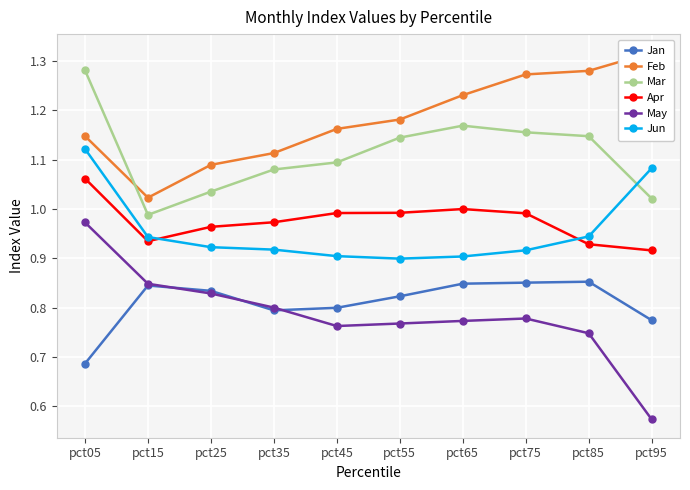

In May, how many points are higher than both neighbors (excluding endpoints)?

1